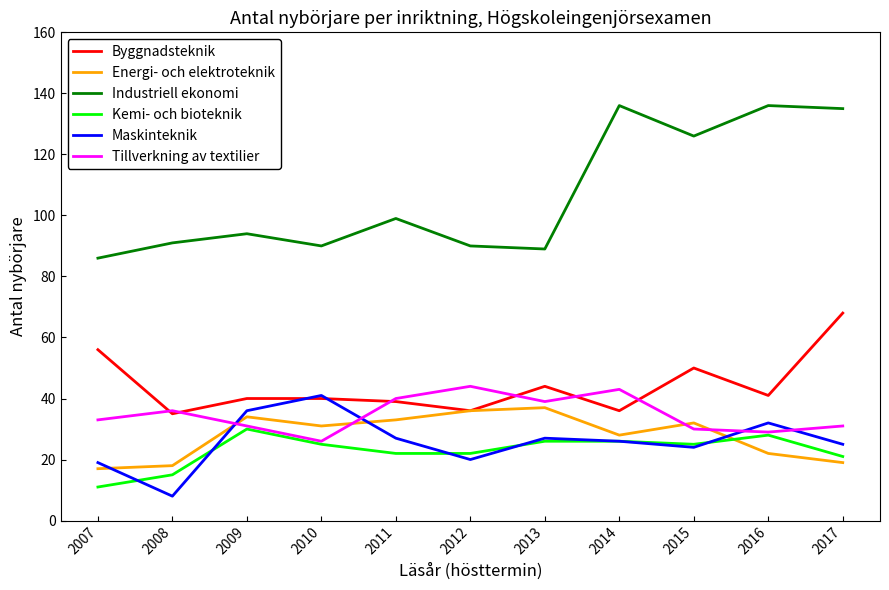

The value of Byggnadsteknik at 2007 is 56. True or false?

True